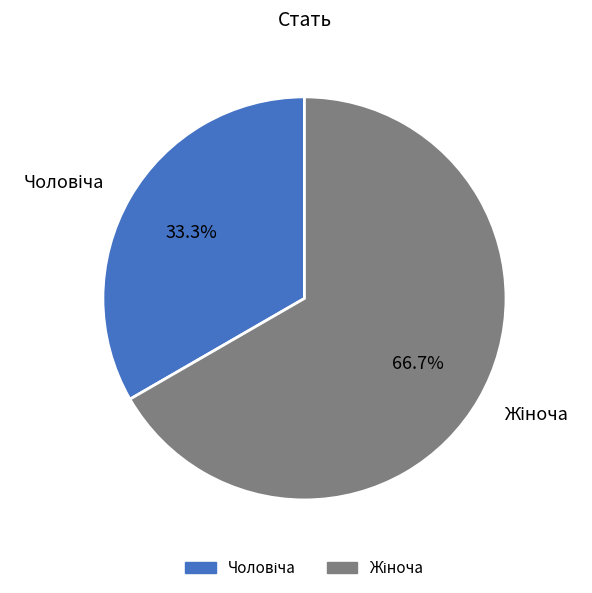

To the nearest percent, what is the difference between the largest and smallest slice percentages?

33%